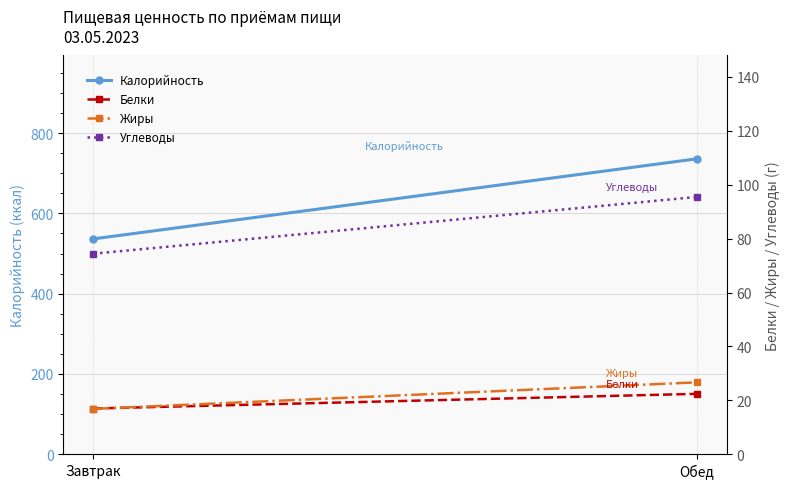

Where is Калорийность nearest to the value 636?

Завтрак